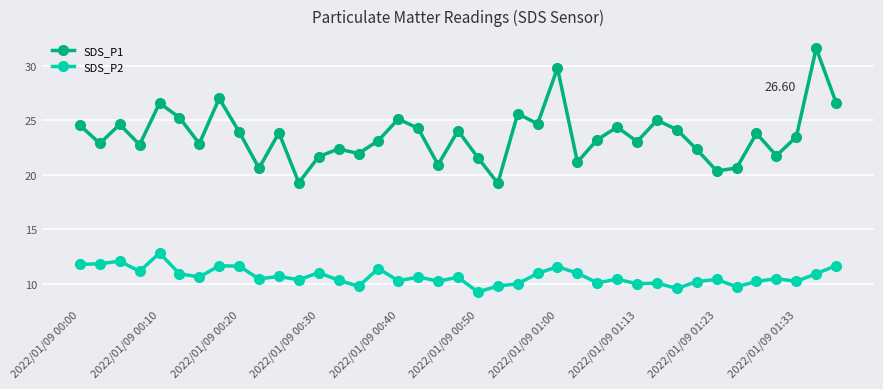

True or false: SDS_P2 and SDS_P1 intersect in this chart.

False